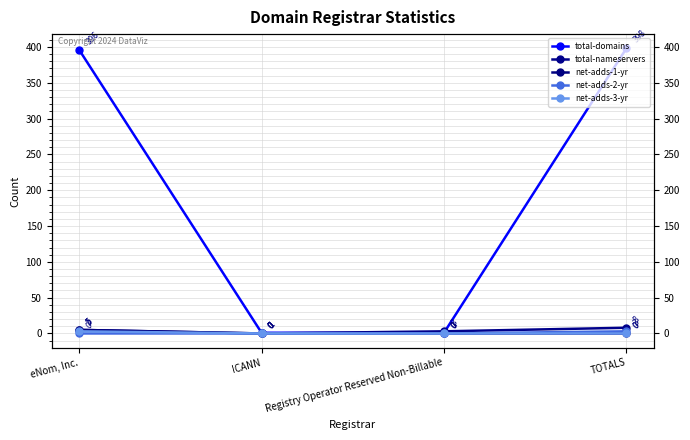

True or false: net-adds-1-yr and net-adds-3-yr cross at least once.

False